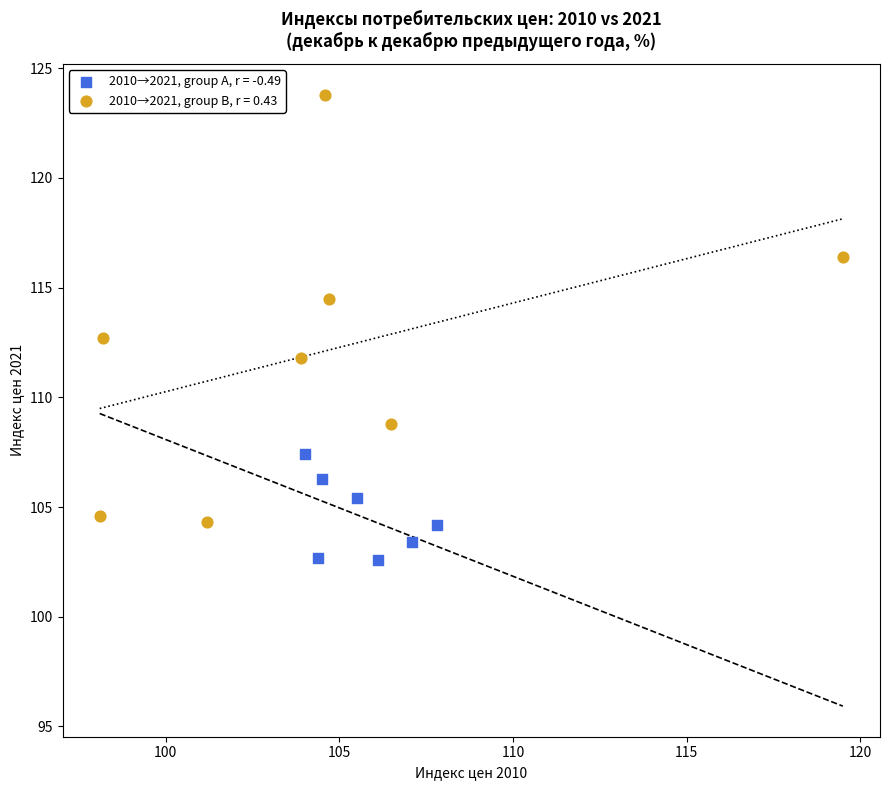

Which series contains the lowest Y value?

2010→2021, group A, r = -0.49